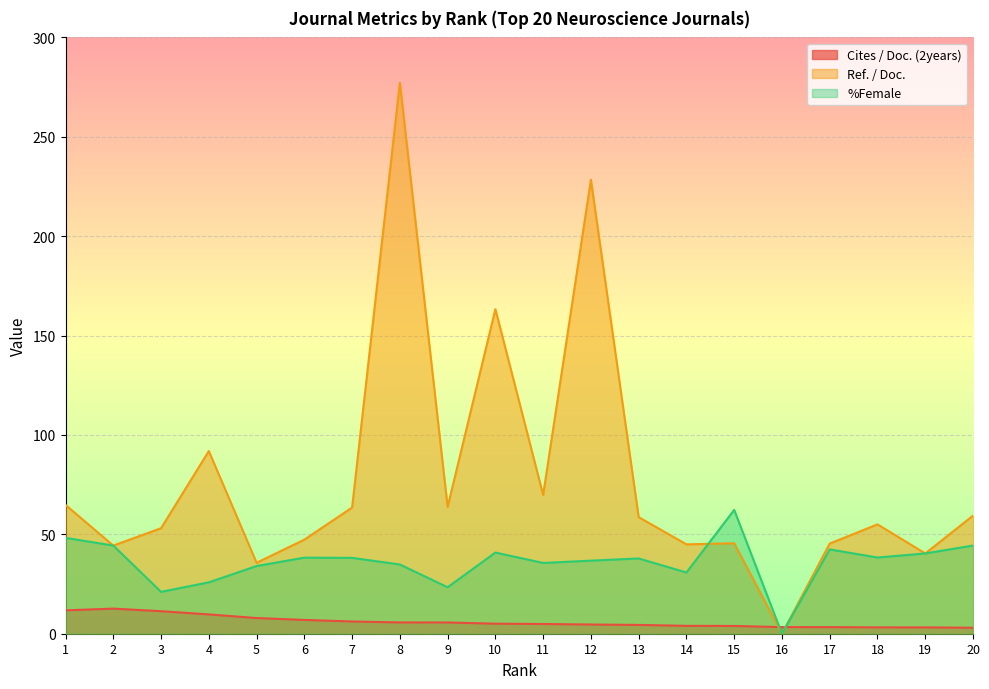

Where does the %Female series first go above 38?

1